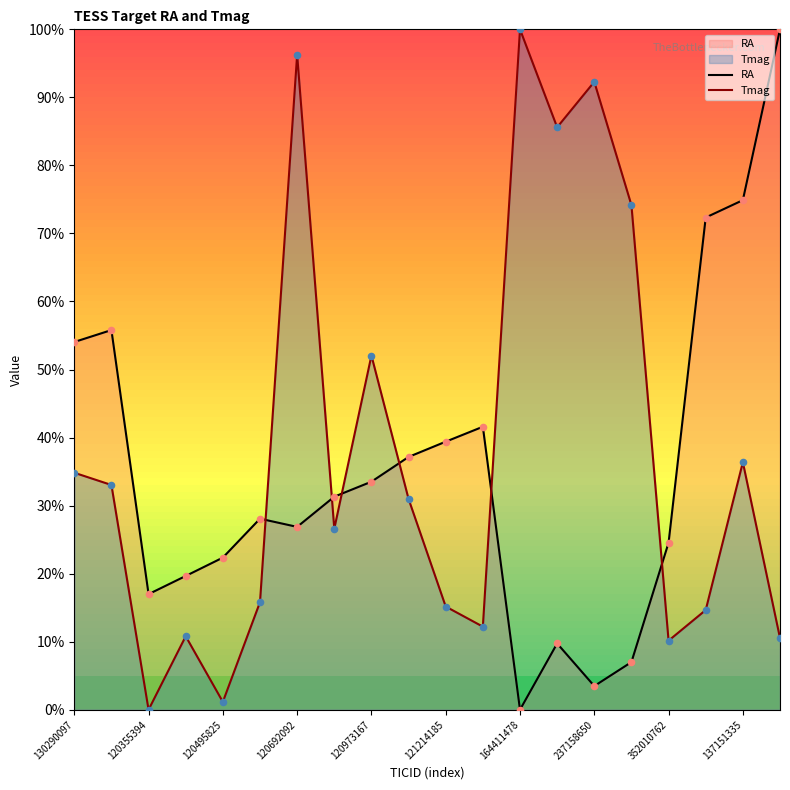

Which series reaches the minimum Y coordinate?

RA